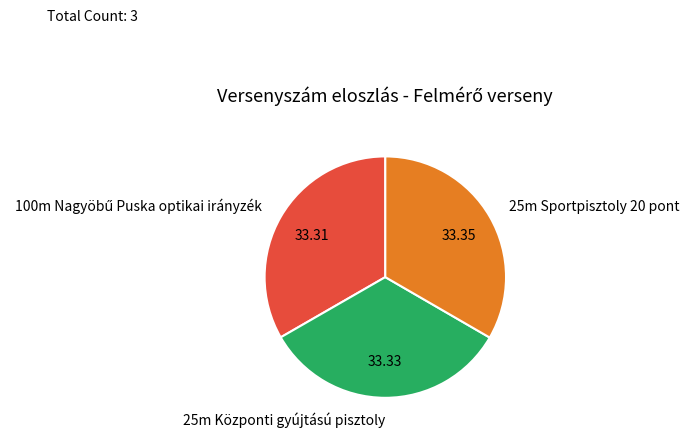

What is the ratio of the value at 25m Központi gyújtású pisztoly to the value at 25m Sportpisztoly 20 pont?

1.0